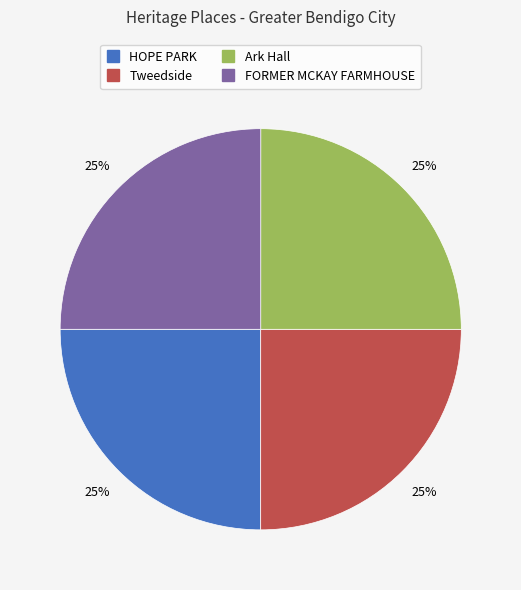

Approximately how many times larger is the value at HOPE PARK compared to Tweedside?

1.0